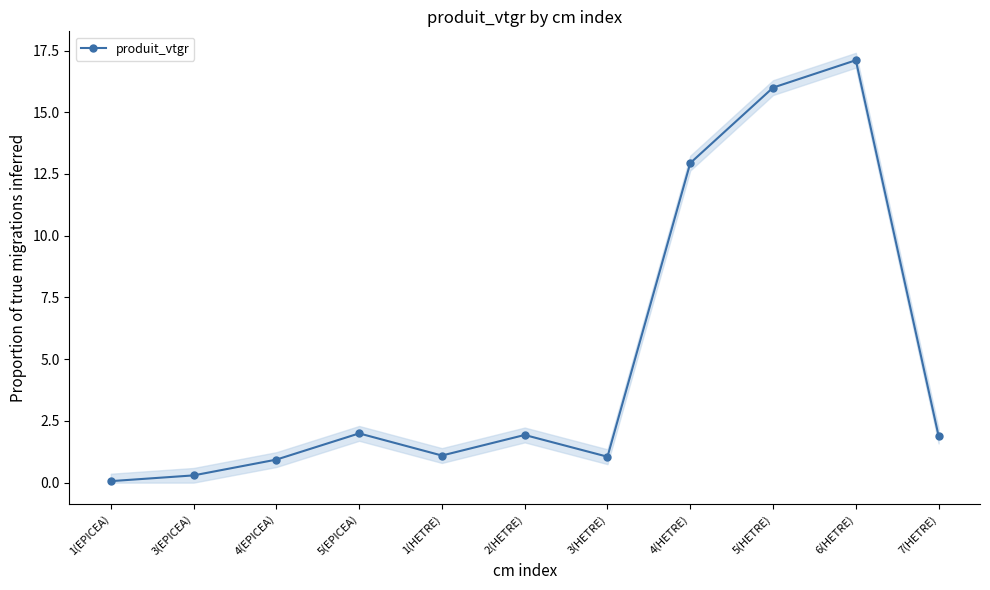

Does the chart display data point markers on the line(s)?

Yes